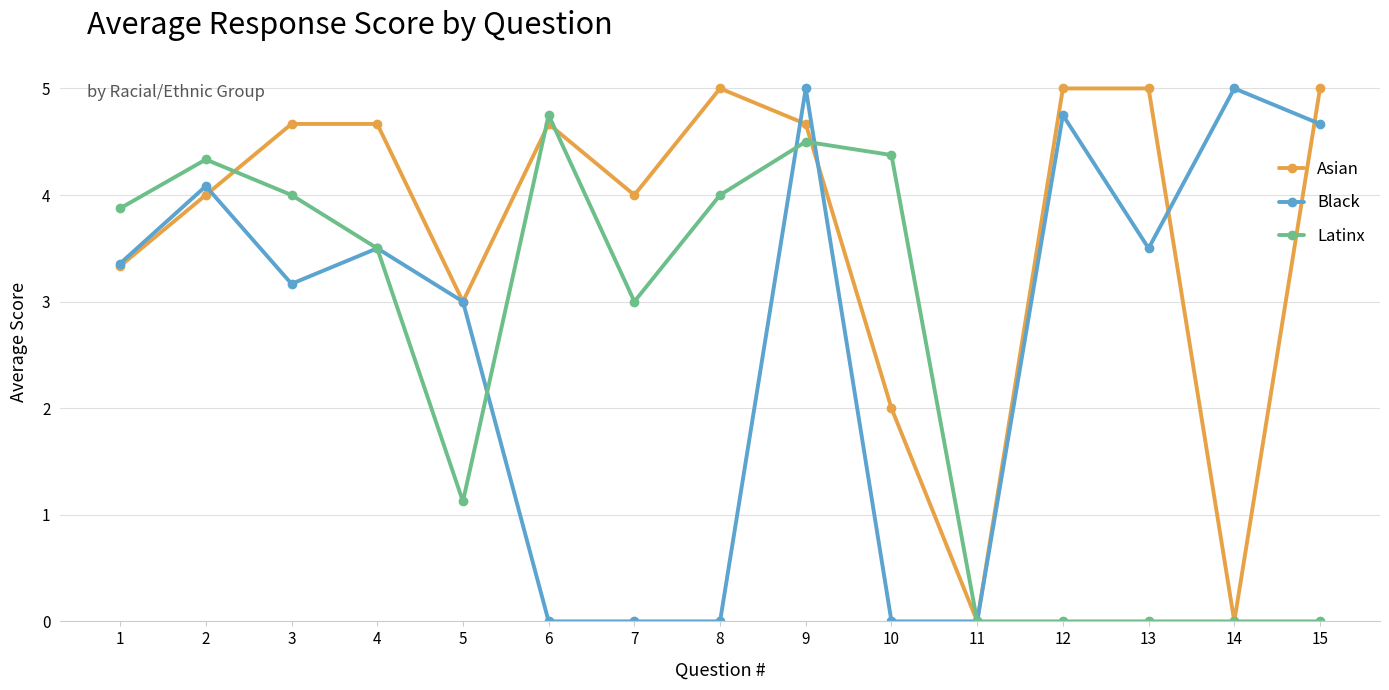

What is the maximum value shown in the chart?

5.0